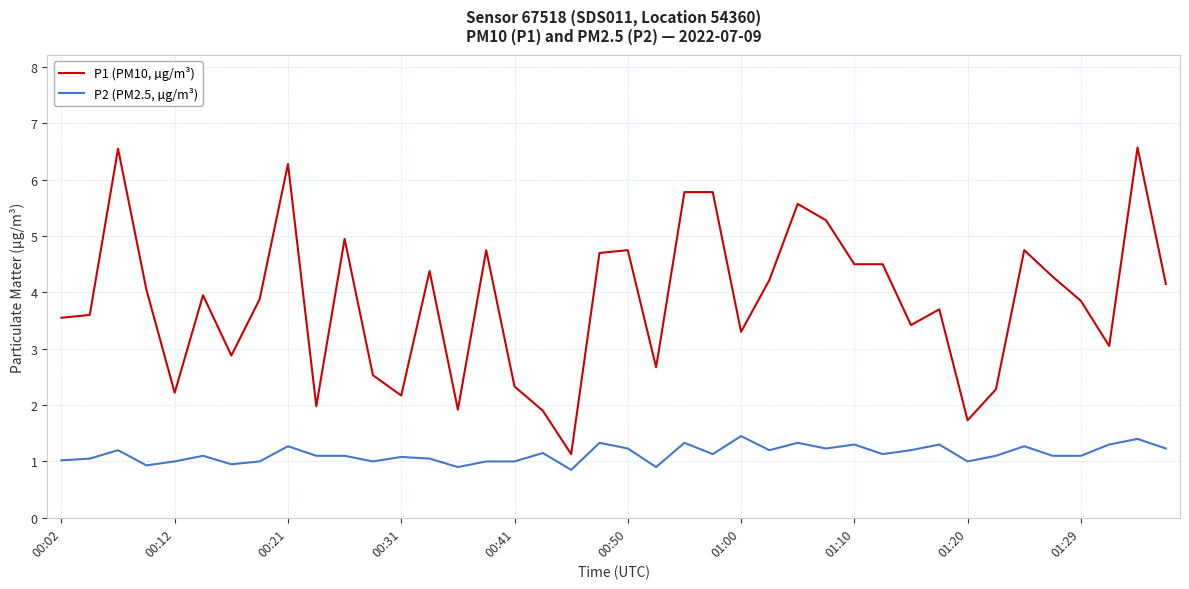

Which series has the largest total across all categories?

P1 (PM10, µg/m³)